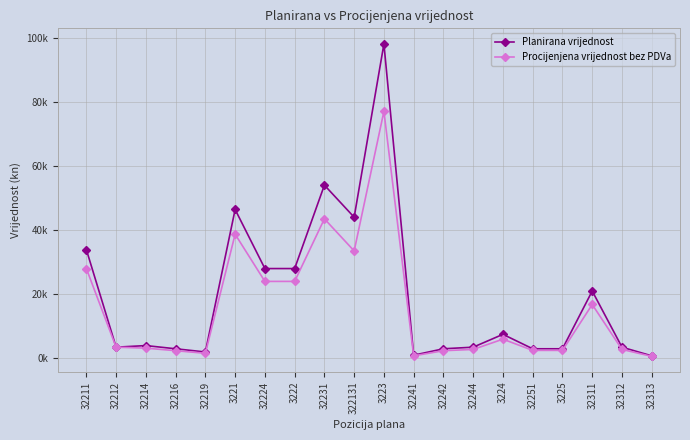

Which series has the largest total across all categories?

Planirana vrijednost